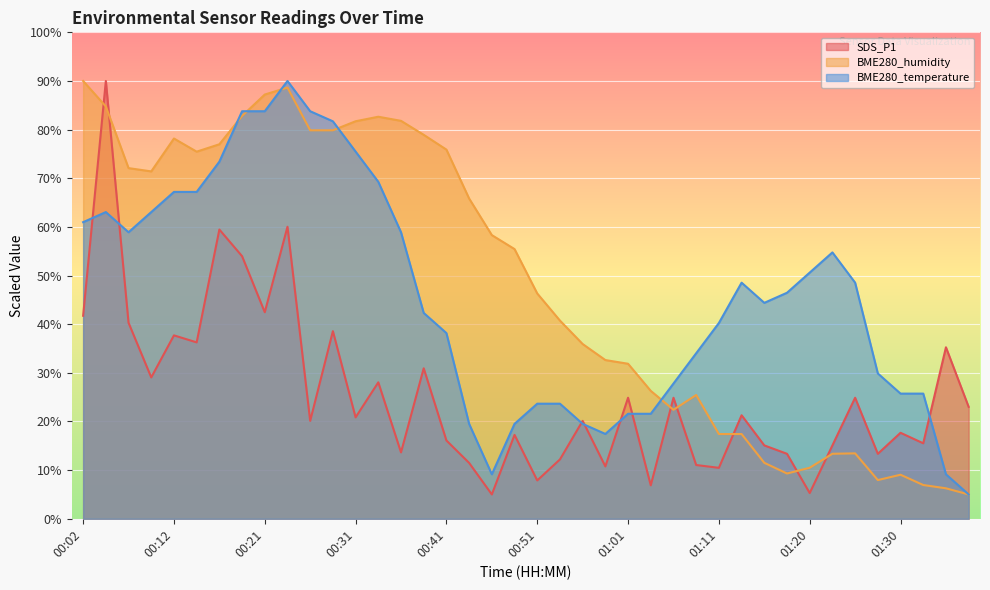

Which category has the lowest value in the BME280_temperature series?

01:38